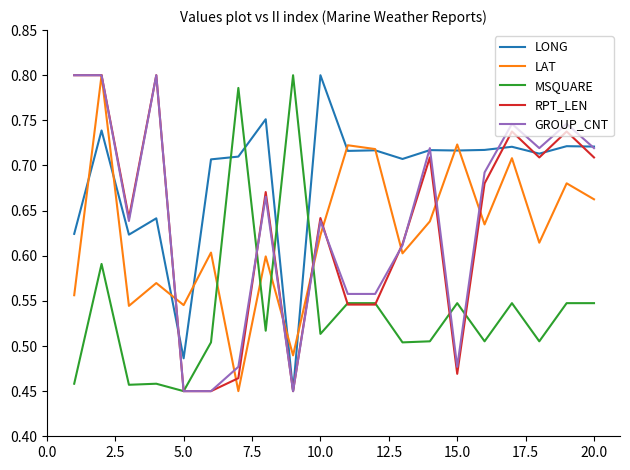

What are all the series names shown in the legend?

LONG, LAT, MSQUARE, RPT_LEN, GROUP_CNT